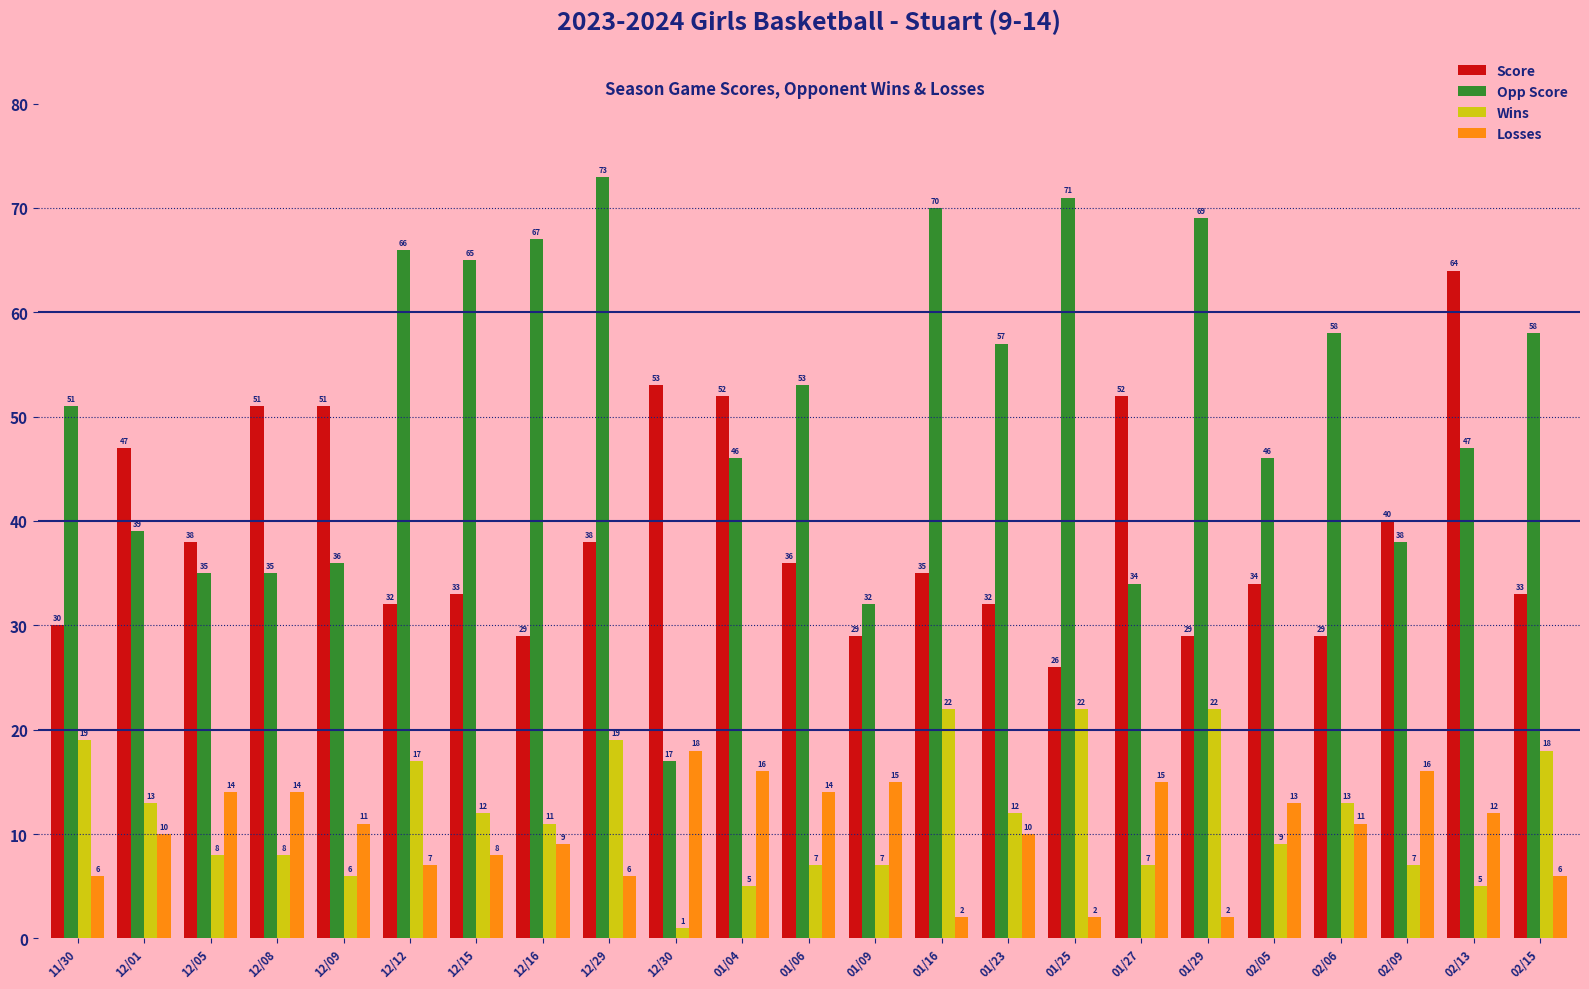

Is the value of Losses at 01/29 greater than the value of Opp Score at 01/25?

No